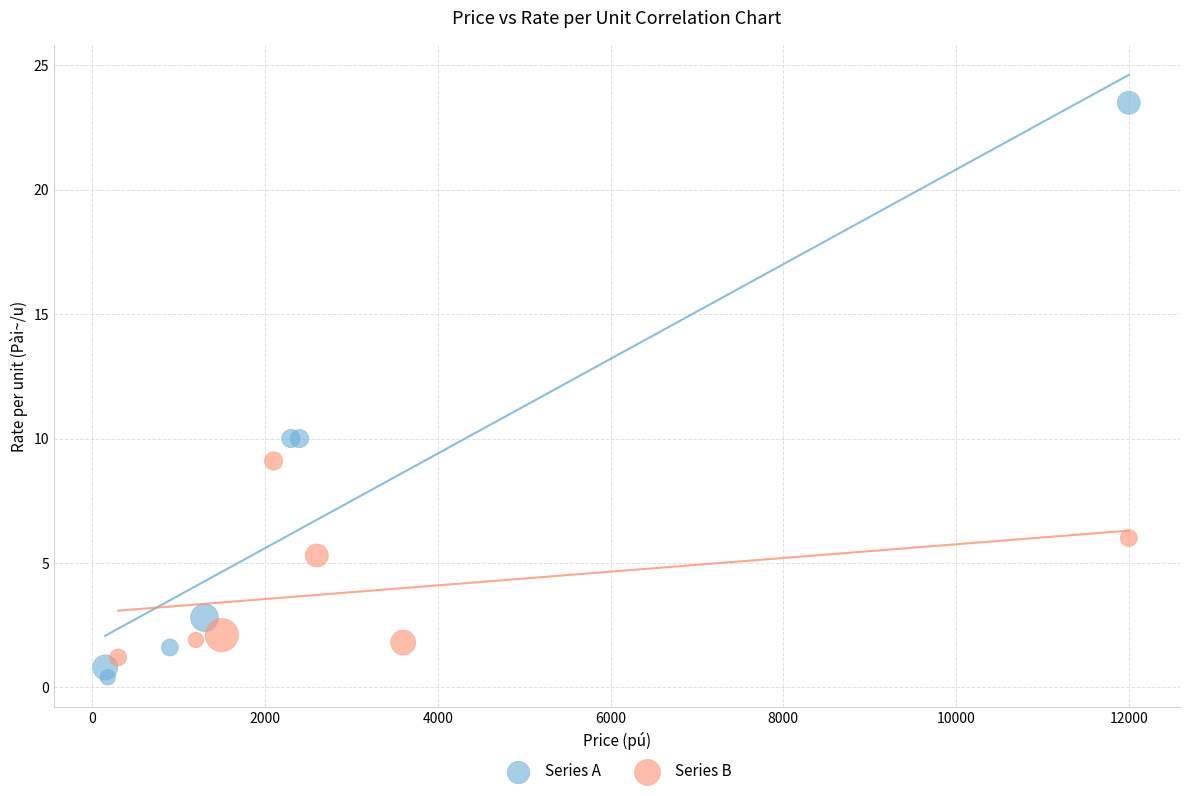

What are all the series names shown in the legend?

Series A, Series B